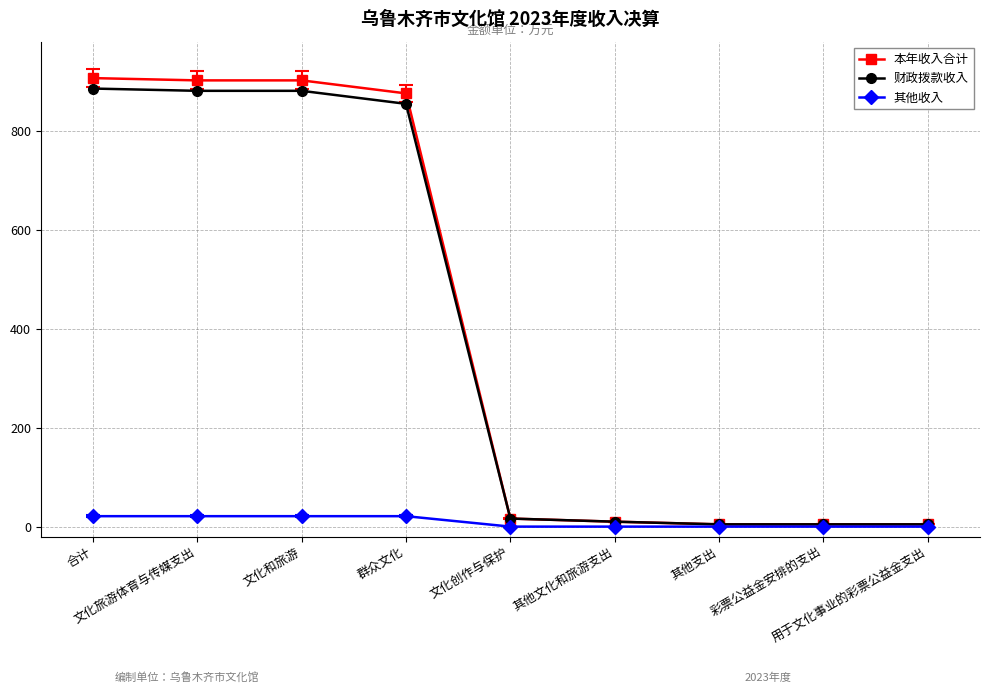

What is the highest value of the 其他收入 series?

21.1